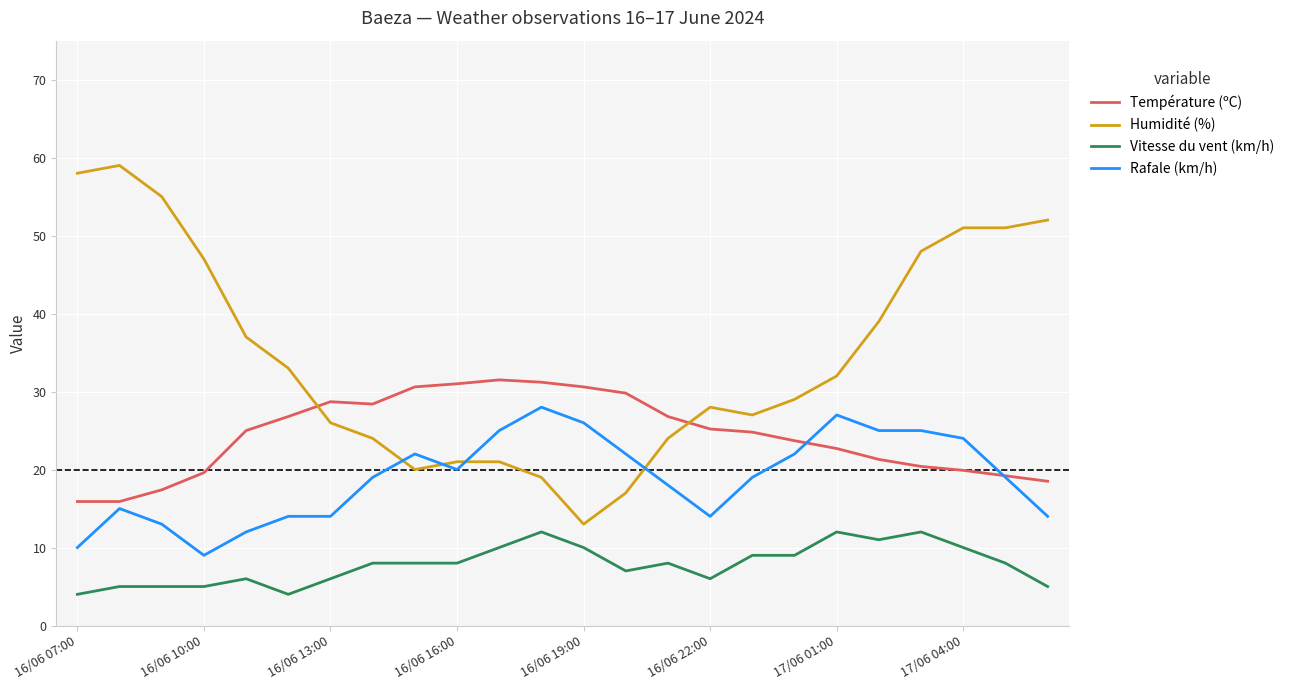

What is the difference between the maximum and minimum values in the Rafale (km/h) series?

19.0